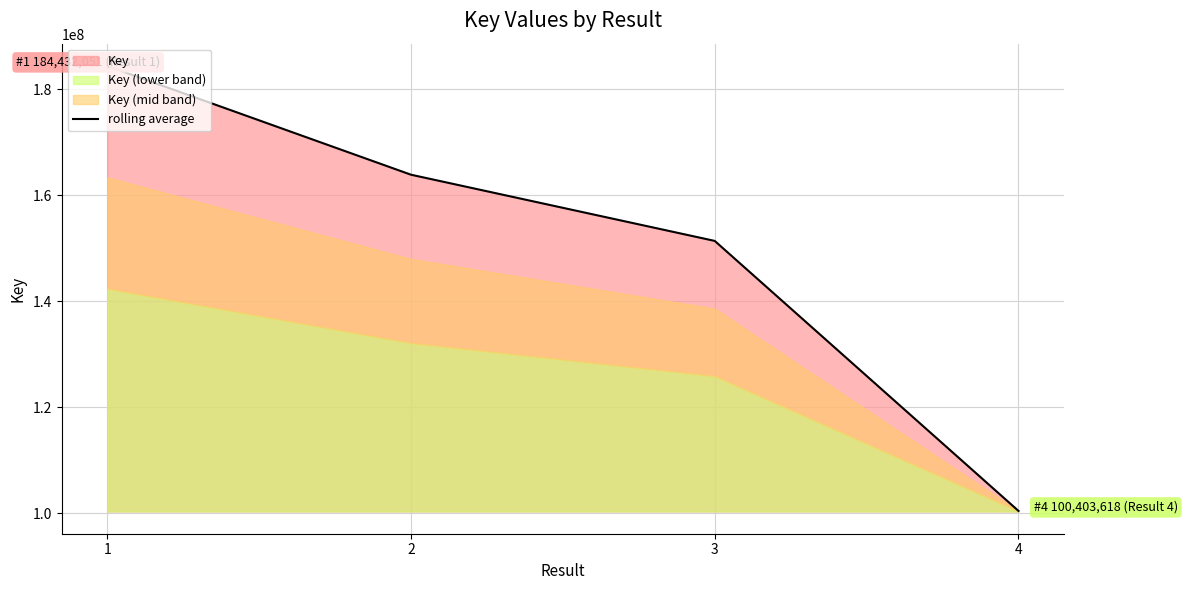

What is the value of the 3rd point from the left?

151390642